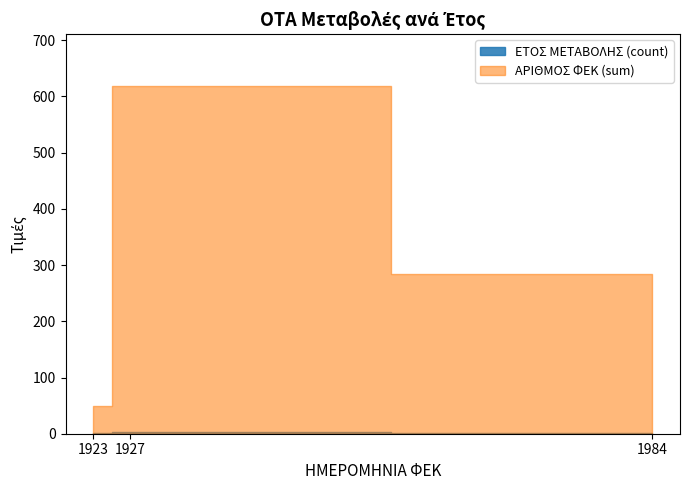

Does the chart display data point markers on the line(s)?

No